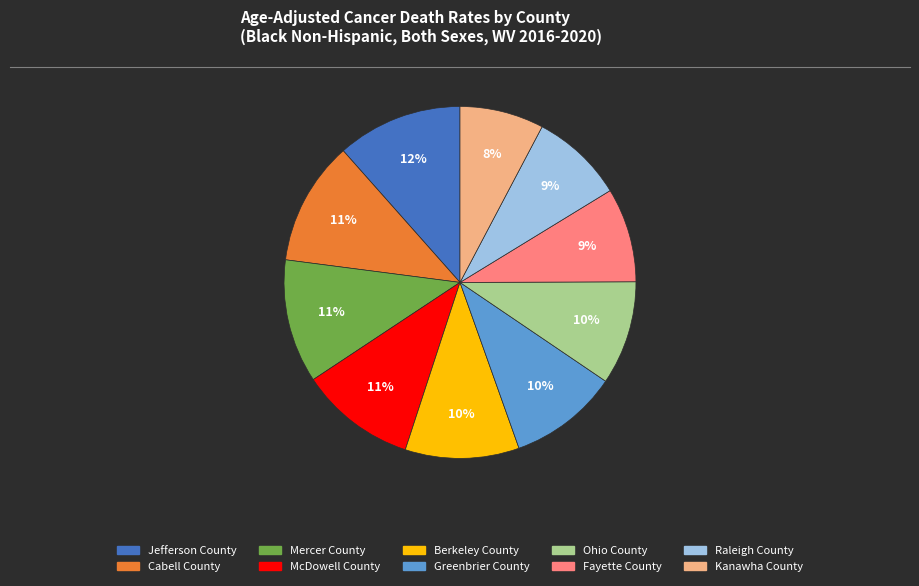

To the nearest percent, what is the combined percentage of Greenbrier County and Fayette County?

19%